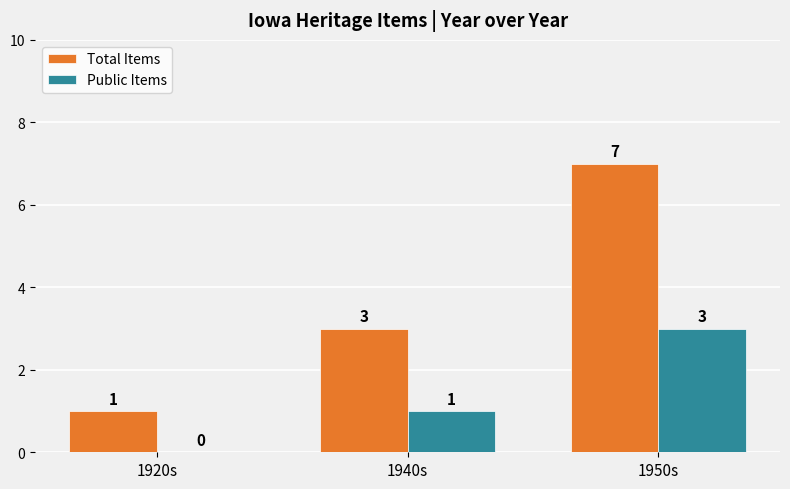

At which category is the sum across all series the highest?

1950s